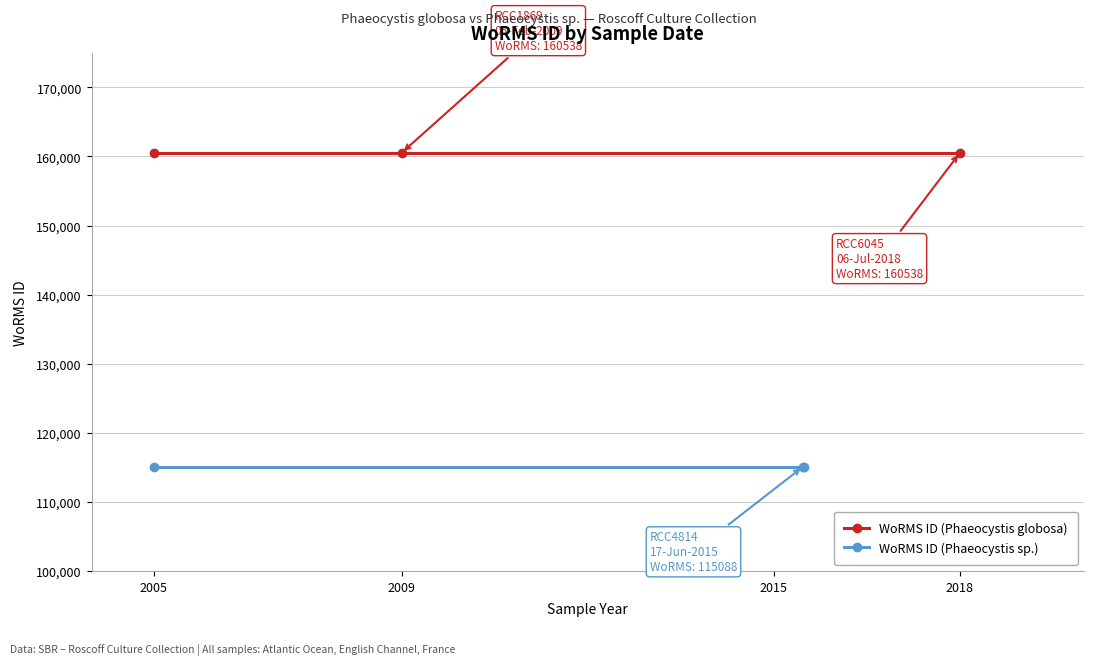

How many lines are shown in the chart?

2